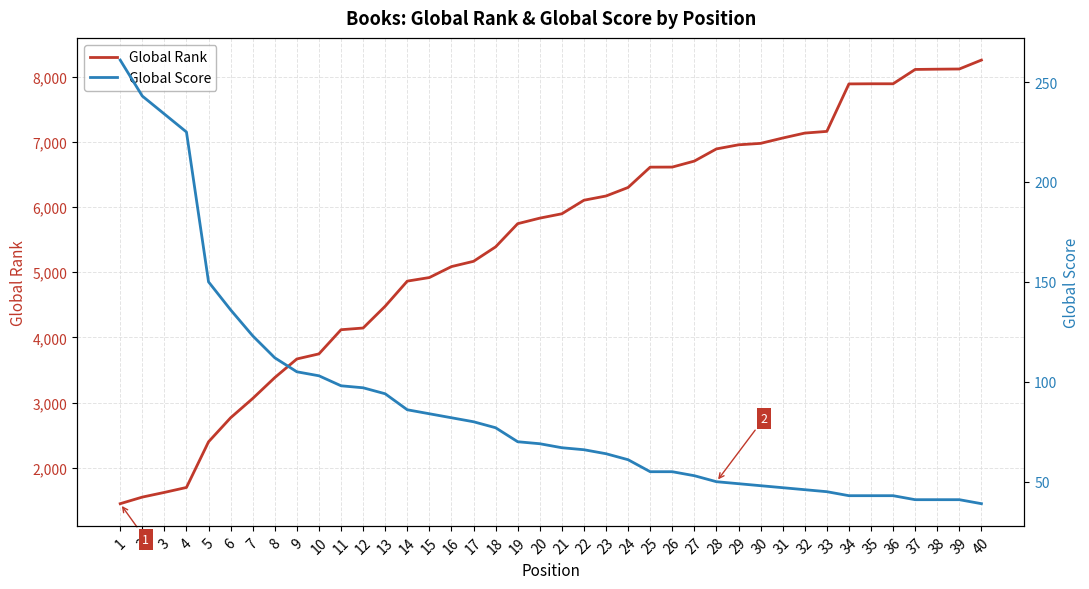

What is the average value of the Global Score series?

88